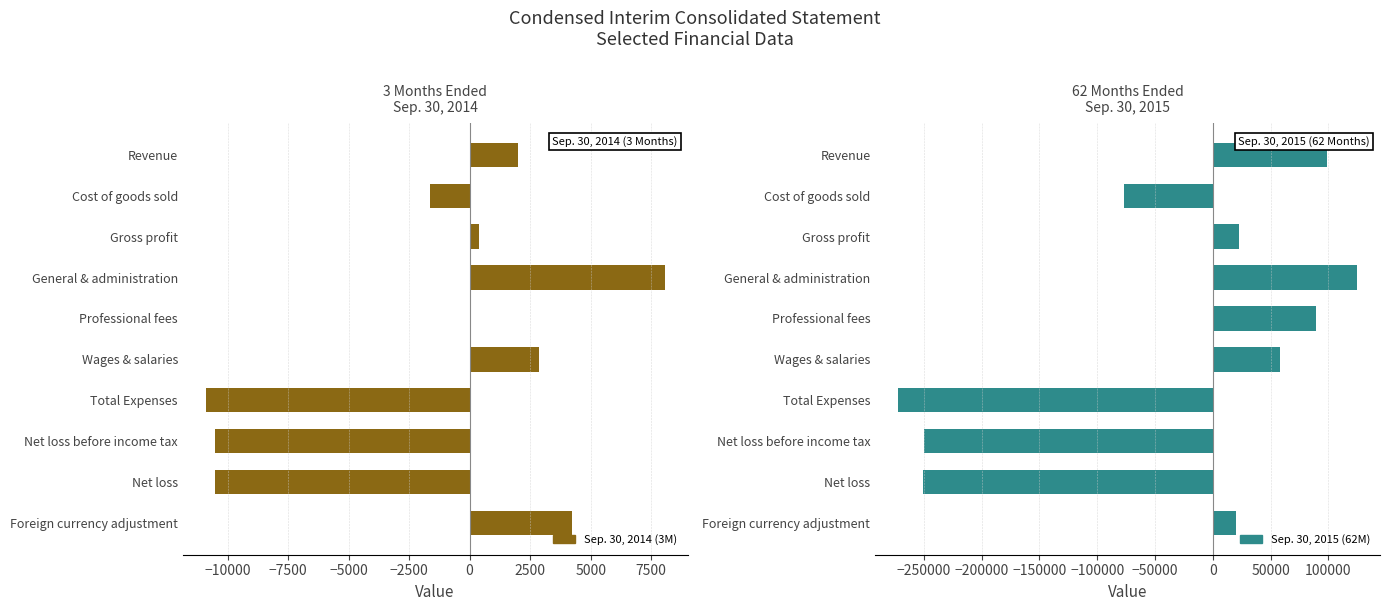

How many bars are there in each group?

2